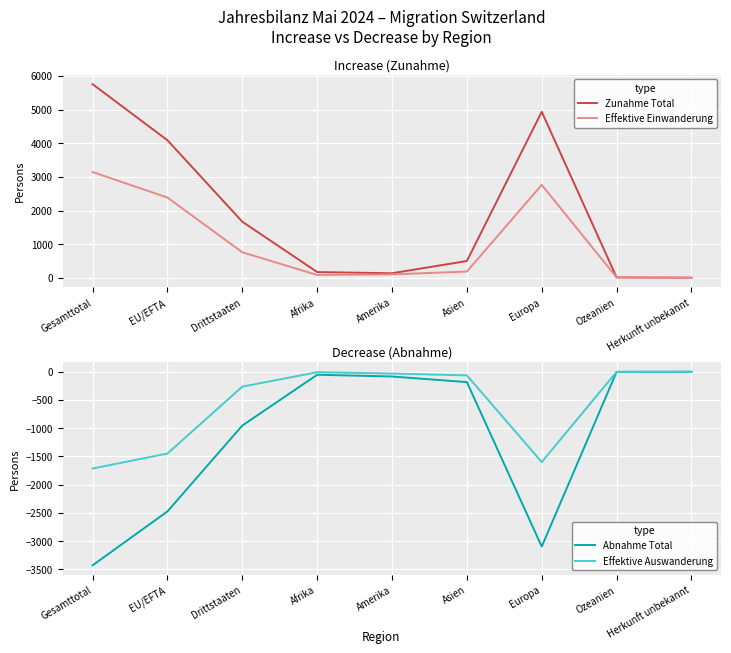

Is this an area chart (filled region under the line)?

No